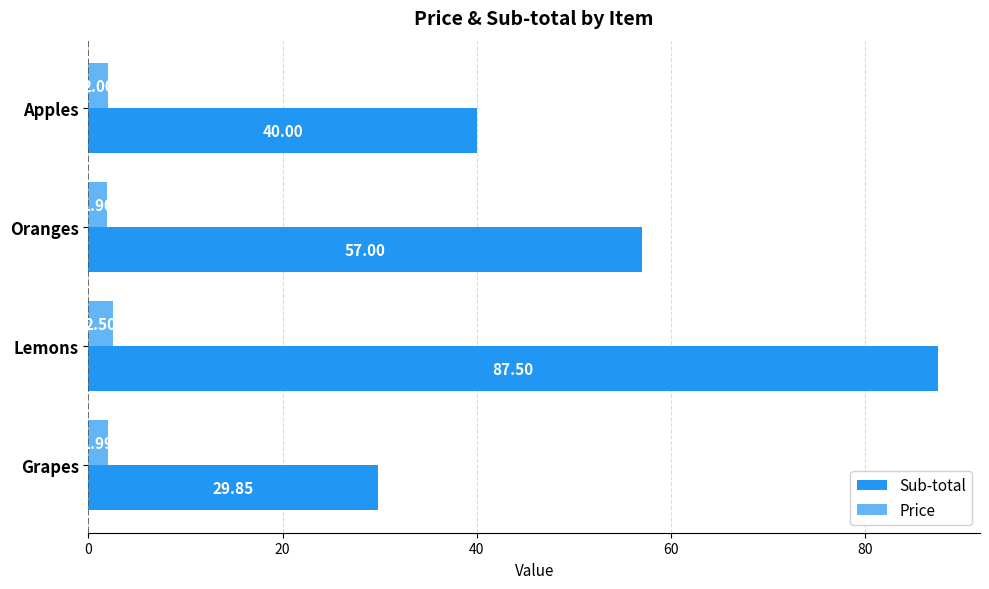

What is the highest value of the Sub-total series?

87.5